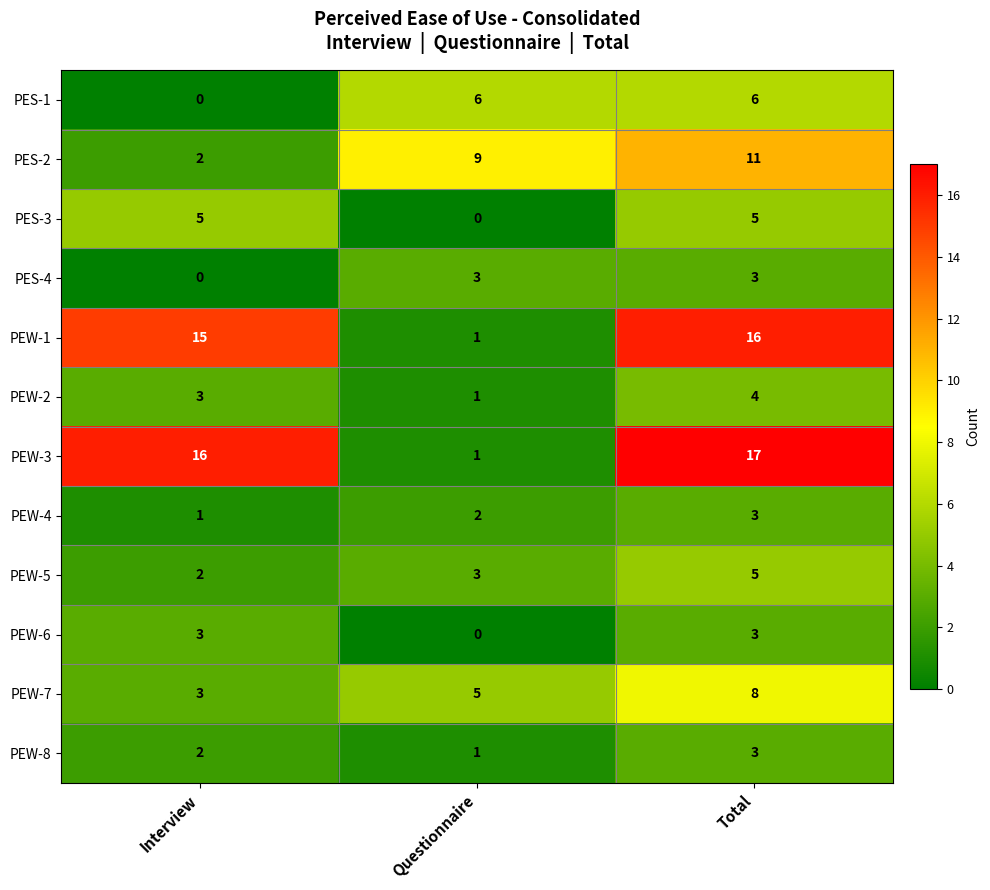

Count the PEW-4 values in the range 1 to 3.

3